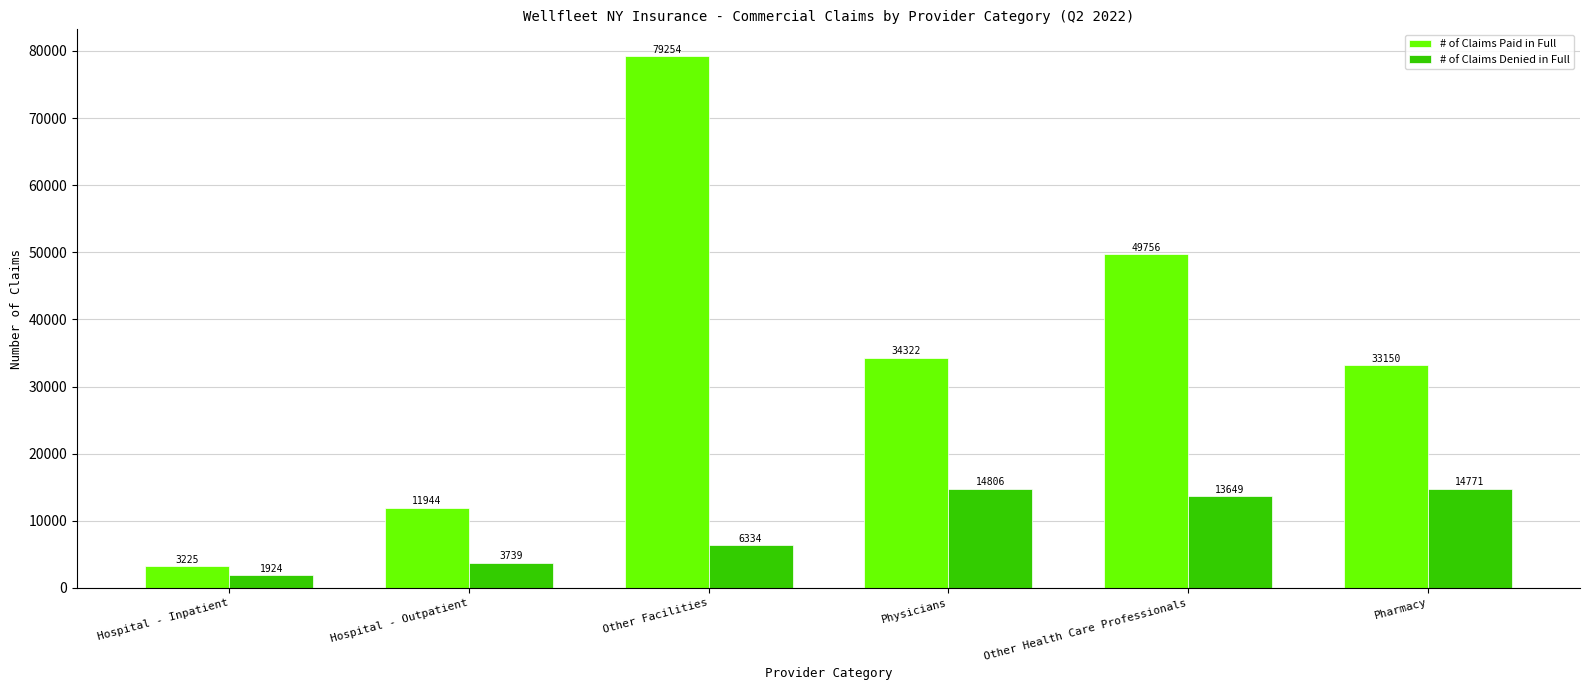

Which series changed the most between Other Facilities and Other Health Care Professionals?

# of Claims Paid in Full